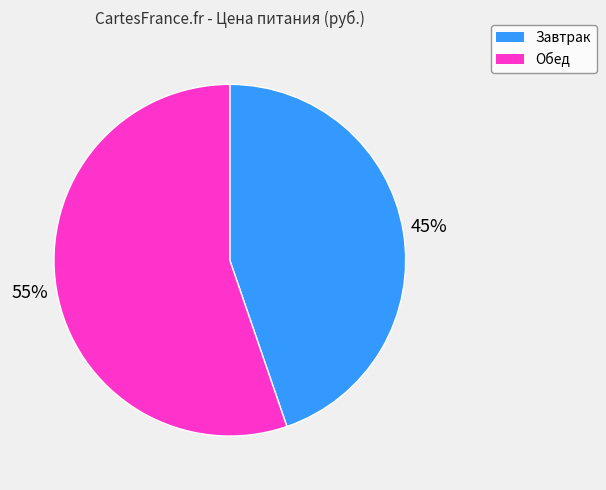

Which has a higher value, Обед or Завтрак?

Обед